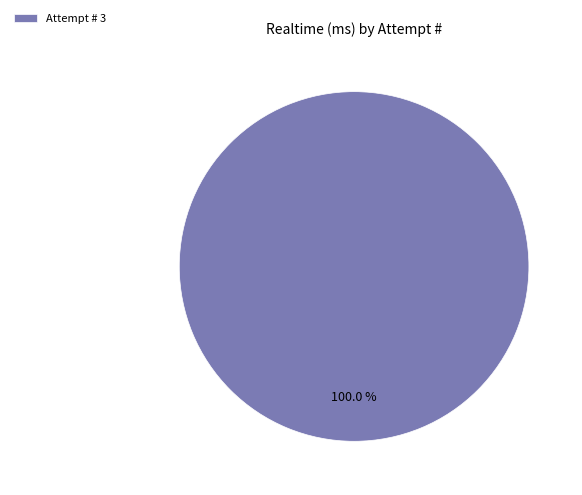

Which slice represents more than half of the pie?

Attempt # 3